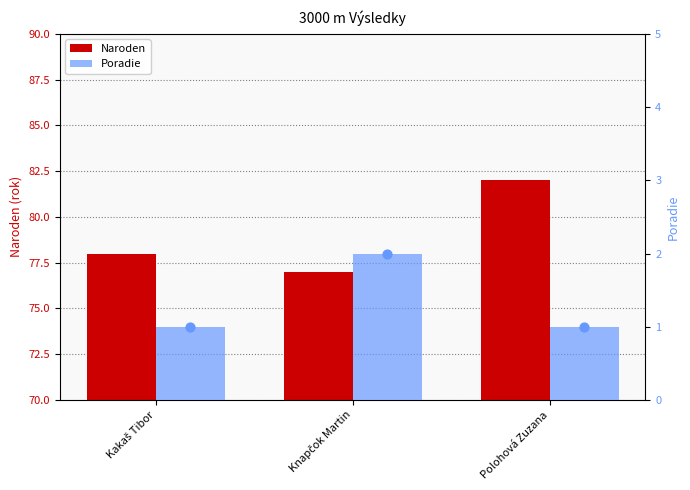

At how many categories does at least one series exceed 33?

3